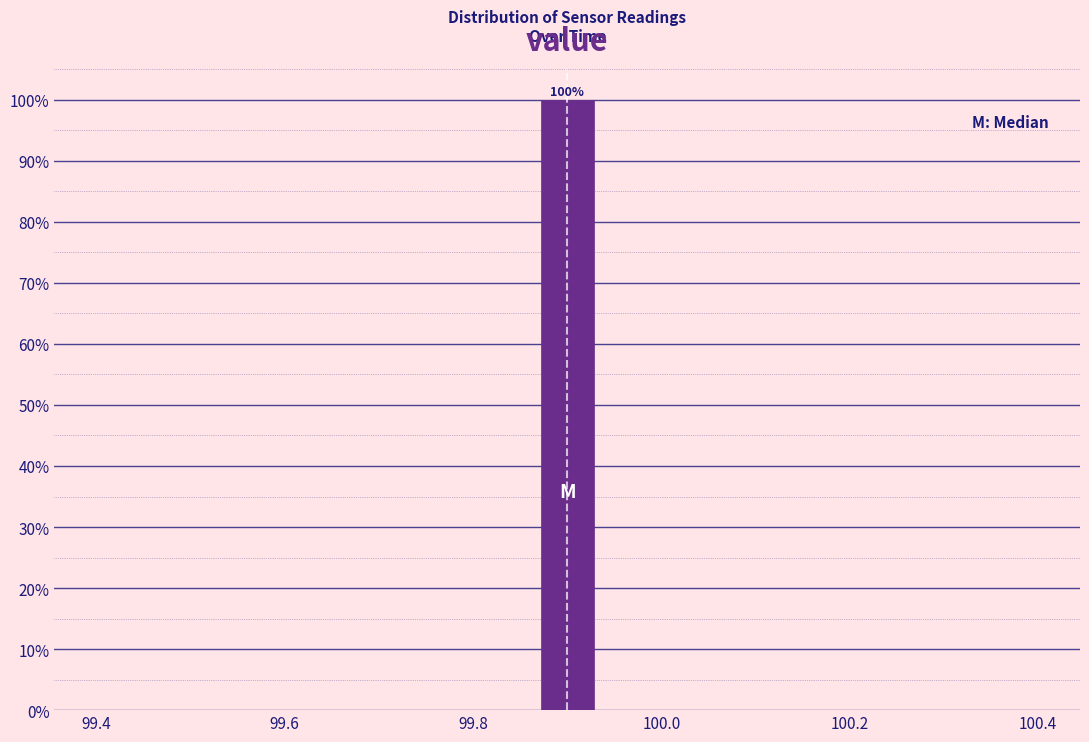

Around what value on the x-axis is the tallest bar? Give the approximate position of its centre, as read against the axis.

99.90